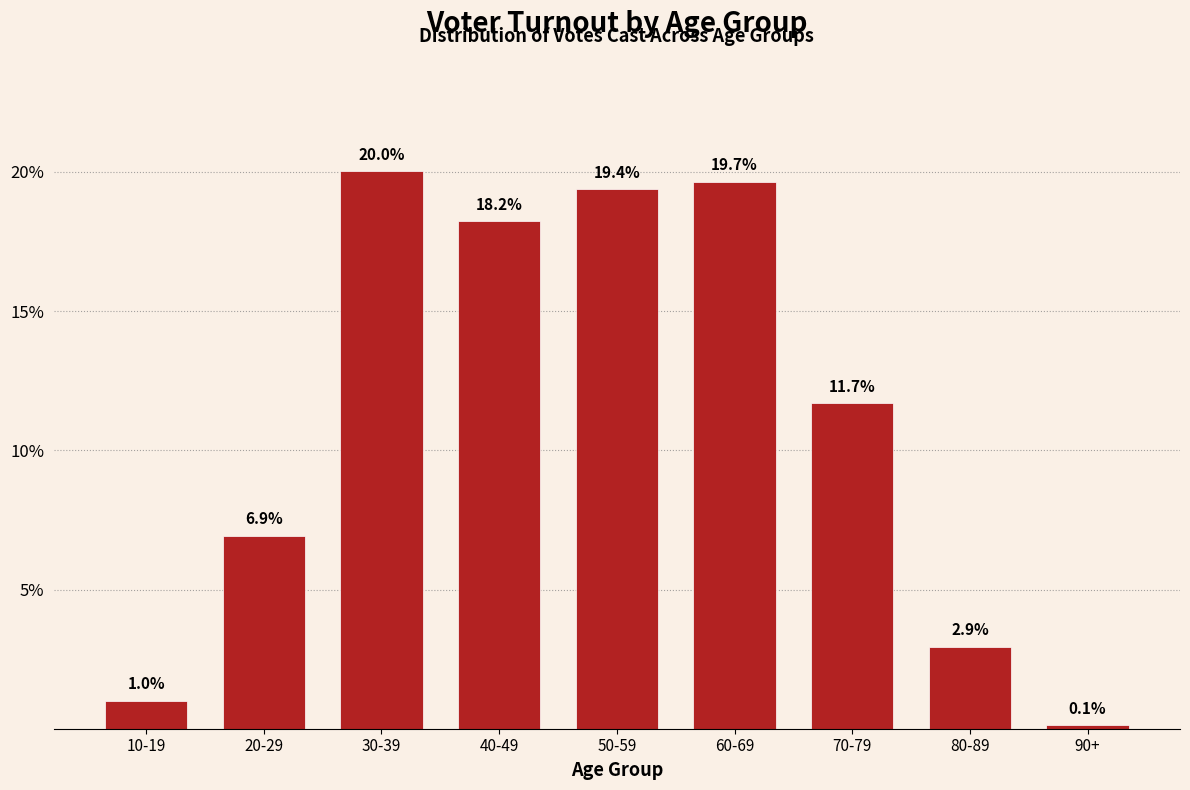

Reading right to left, transcribe all the data shown in this chart.

0.1	2.9	11.7	19.7	19.4	18.2	20.0	6.9	1.0